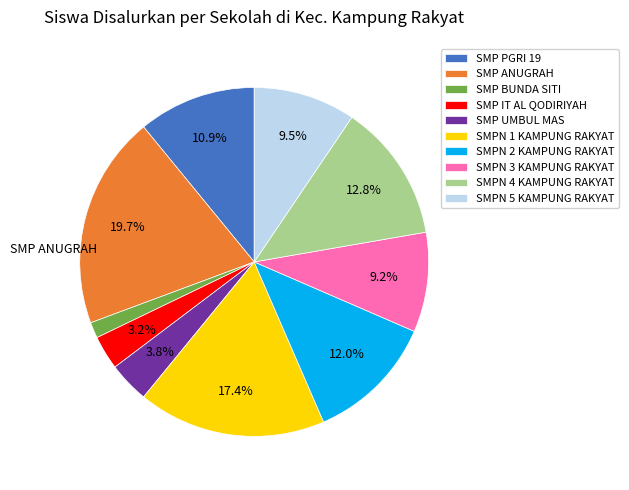

Is there a majority slice in this chart?

No